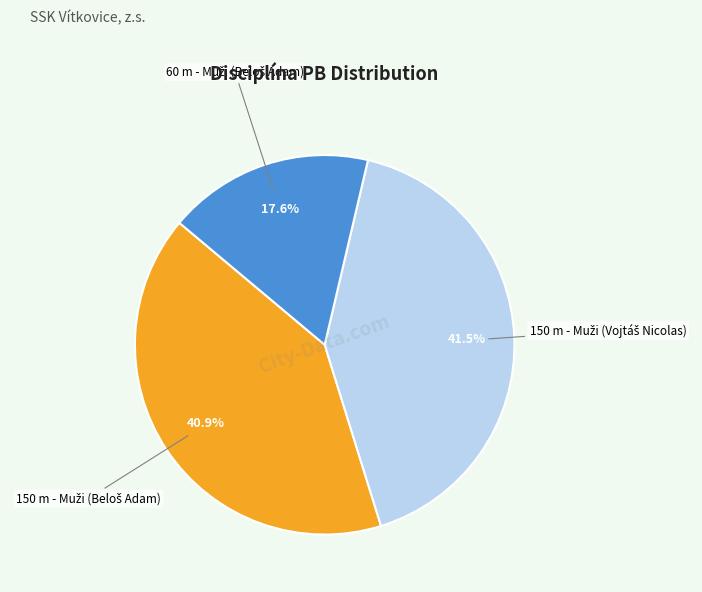

How many slices are in this pie chart?

3